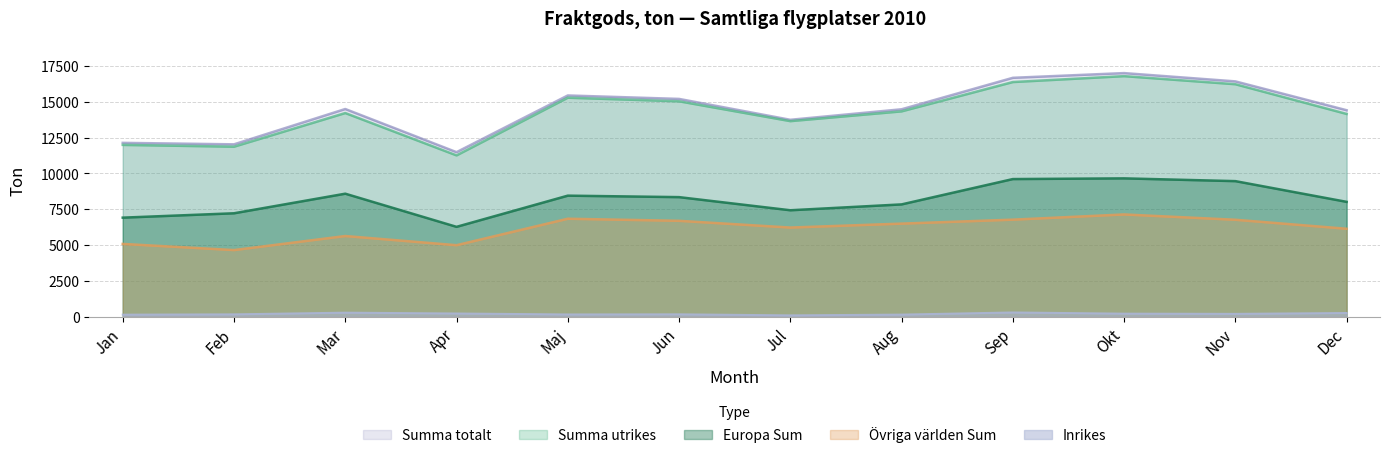

Where is the first local minimum for Inrikes?

Maj